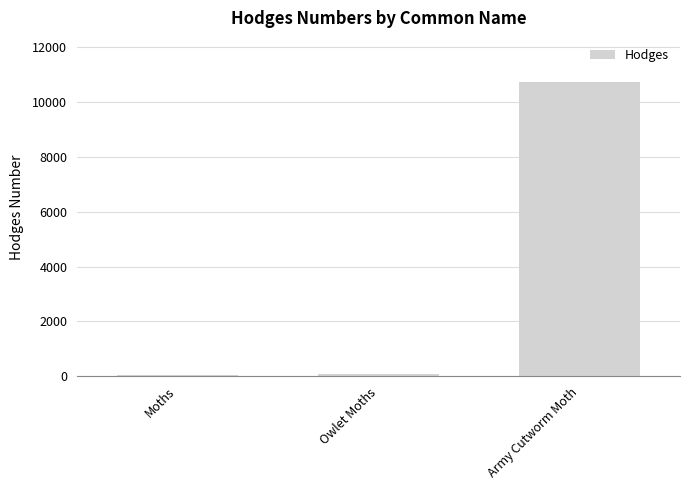

What is the ratio of the value at Army Cutworm Moth to the value at Moths?

370.0